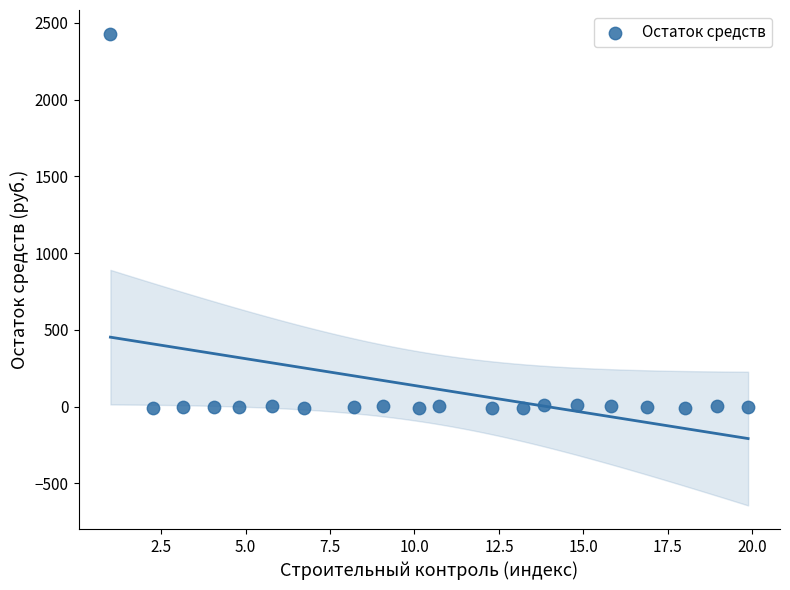

What is the range of Y values (max minus min)?

2439.4